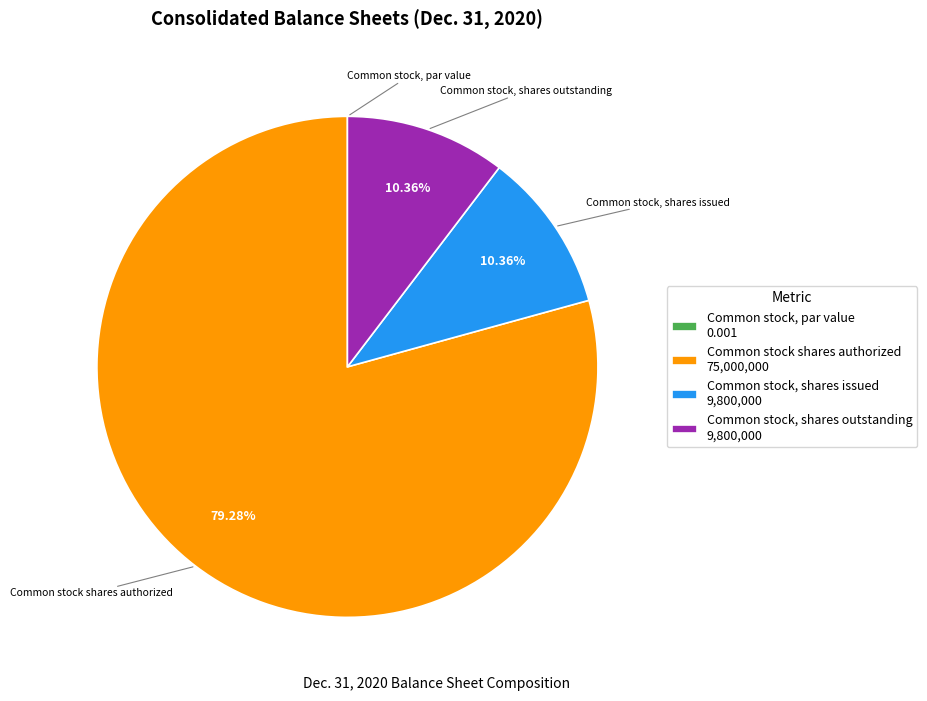

Which has a higher value, Common stock shares authorized 75,000,000 or Common stock, shares outstanding 9,800,000?

Common stock shares authorized 75,000,000